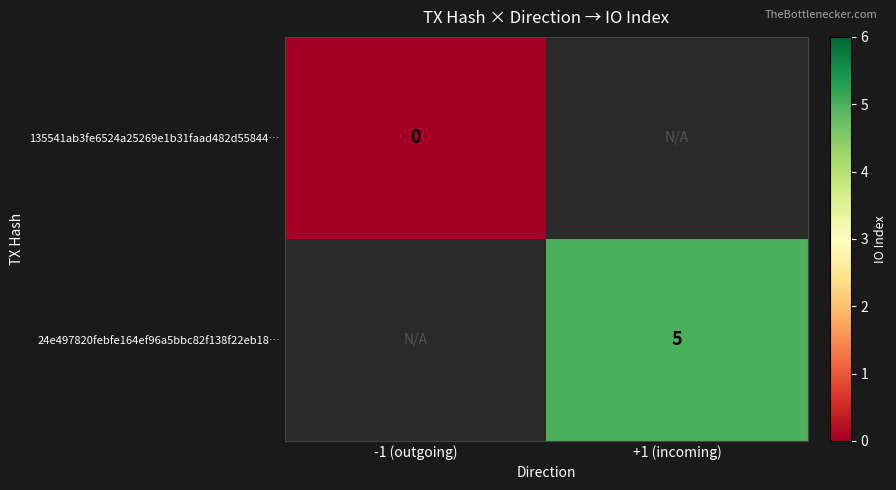

Is the value of 135541ab3fe6524a25269e1b31faad482d55844… at -1 (outgoing) greater than the value of 24e497820febfe164ef96a5bbc82f138f22eb18… at +1 (incoming)?

No